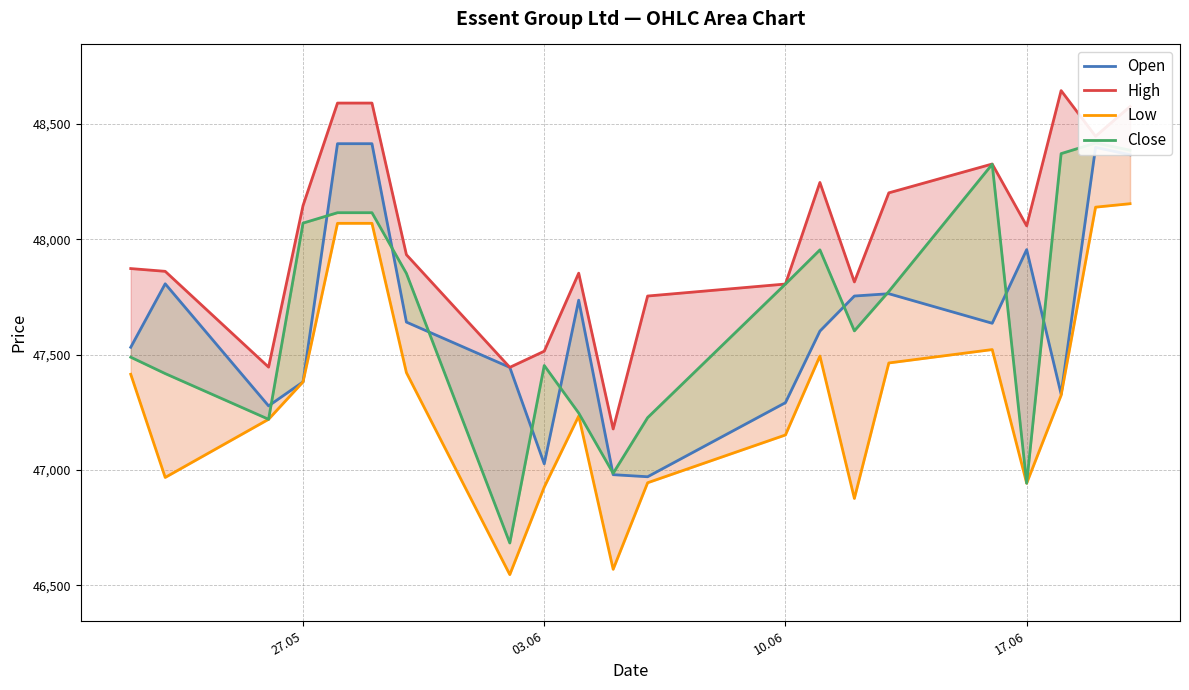

Which series ends up on top after the final intersection of Close and Open?

Close